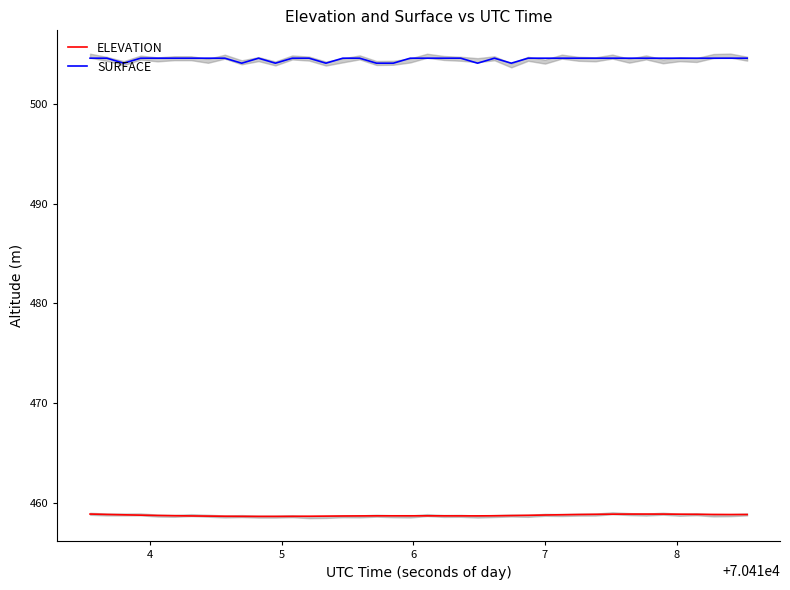

What is the value of the ELEVATION point at the 16th from the left?

458.7